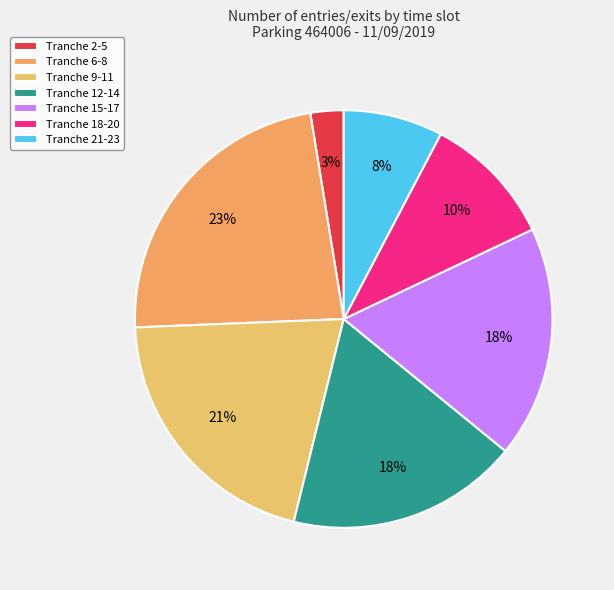

How many segments does this pie chart have?

7